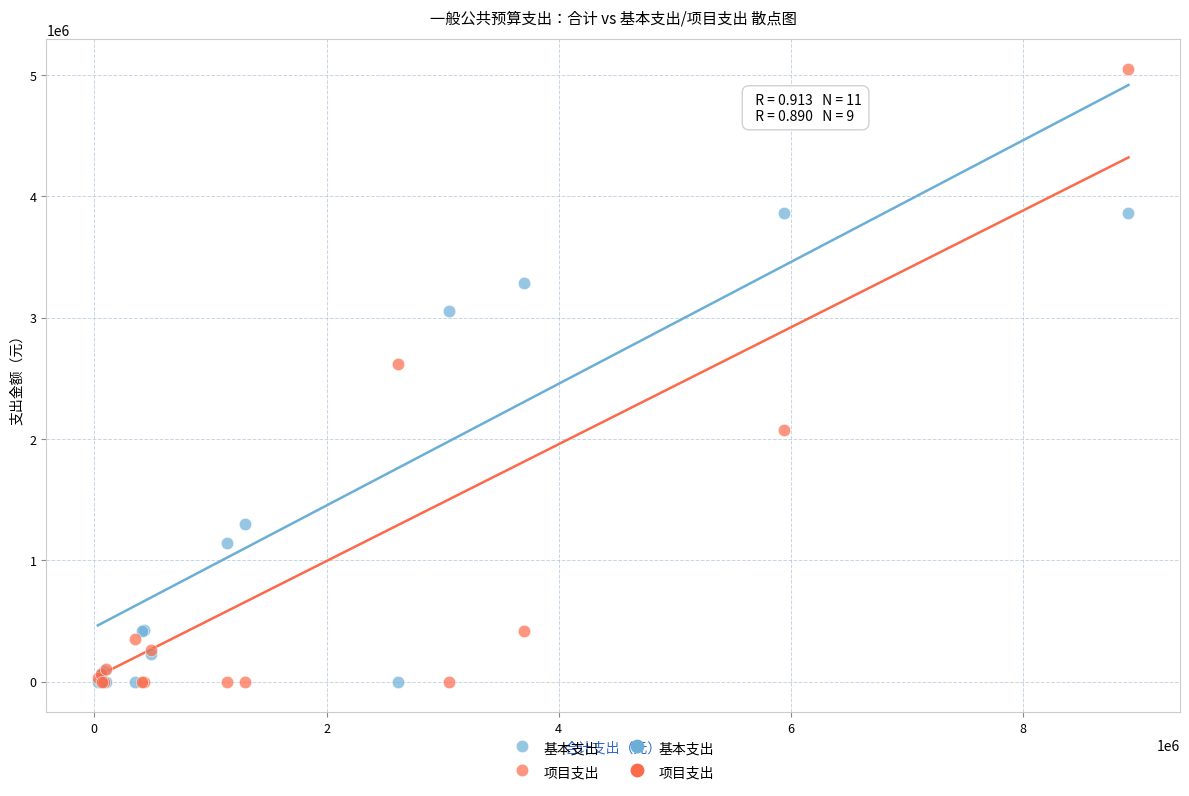

Across all series, what Y value is closest to 2522820?

2617080.0